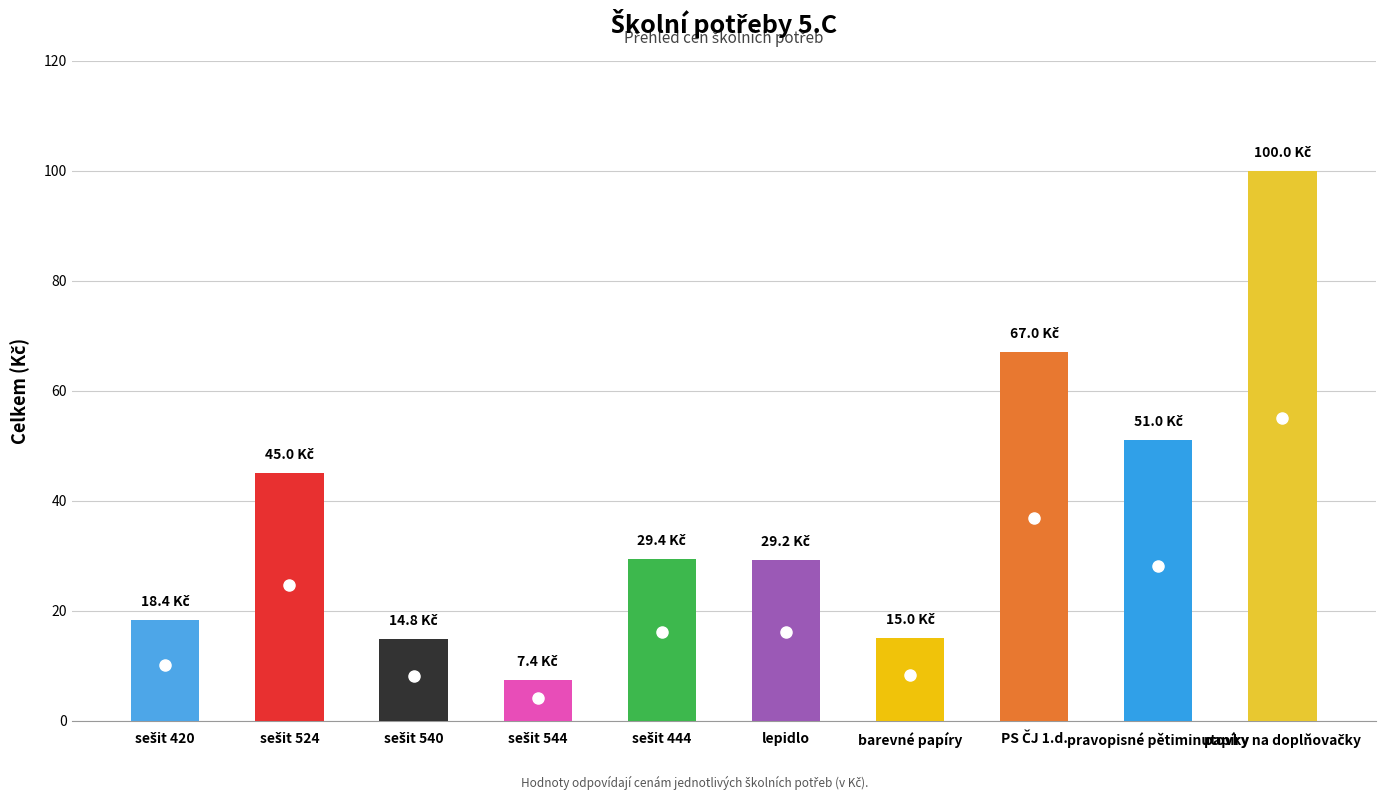

Are the bars horizontal?

No